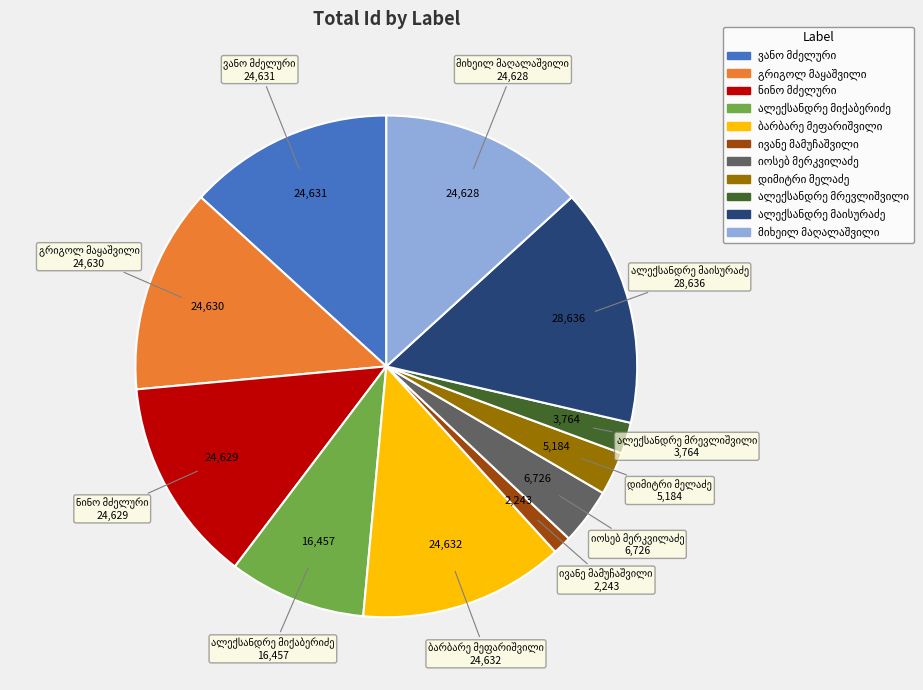

Is there any slice that represents more than half of the pie?

No